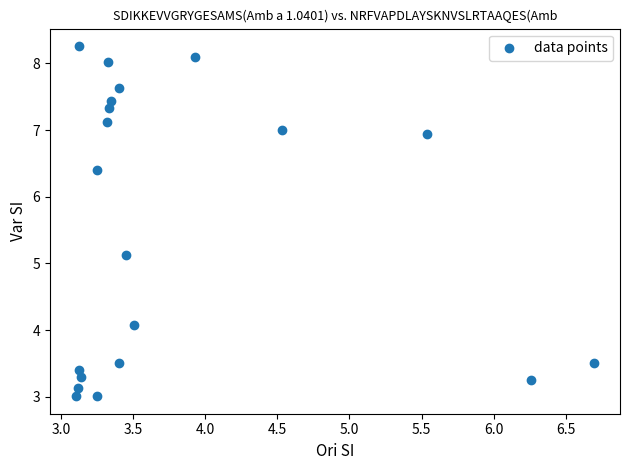

What is the range of Y values (max minus min)?

5.3